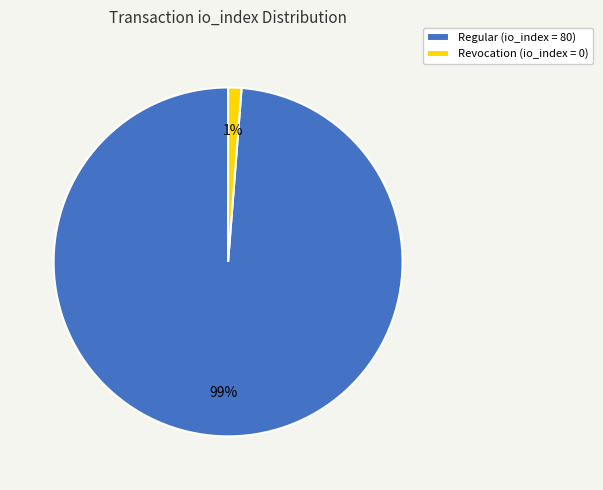

How many segments does this pie chart have?

2